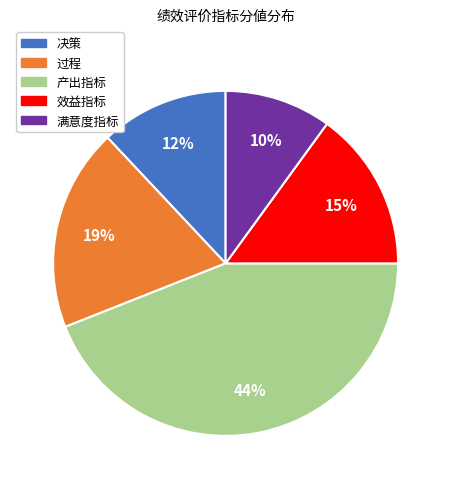

The 决策 slice represents 12% of the pie. True or false?

True